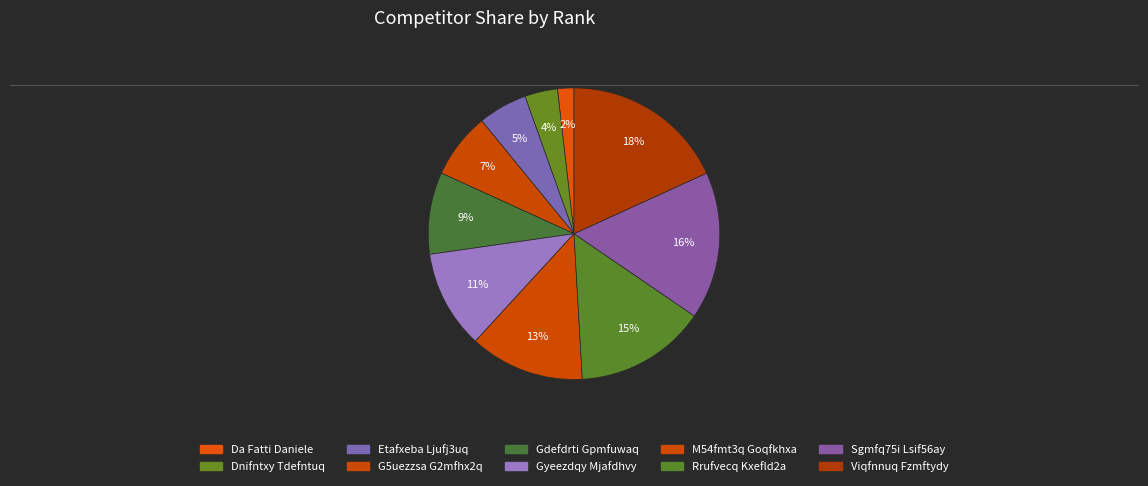

Rank the categories by value from lowest to highest.

Da Fatti Daniele, Dnifntxy Tdefntuq, Etafxeba Ljufj3uq, G5uezzsa G2mfhx2q, Gdefdrti Gpmfuwaq, Gyeezdqy Mjafdhvy, M54fmt3q Goqfkhxa, Rrufvecq Kxefld2a, Sgmfq75i Lsif56ay, Viqfnnuq Fzmftydy